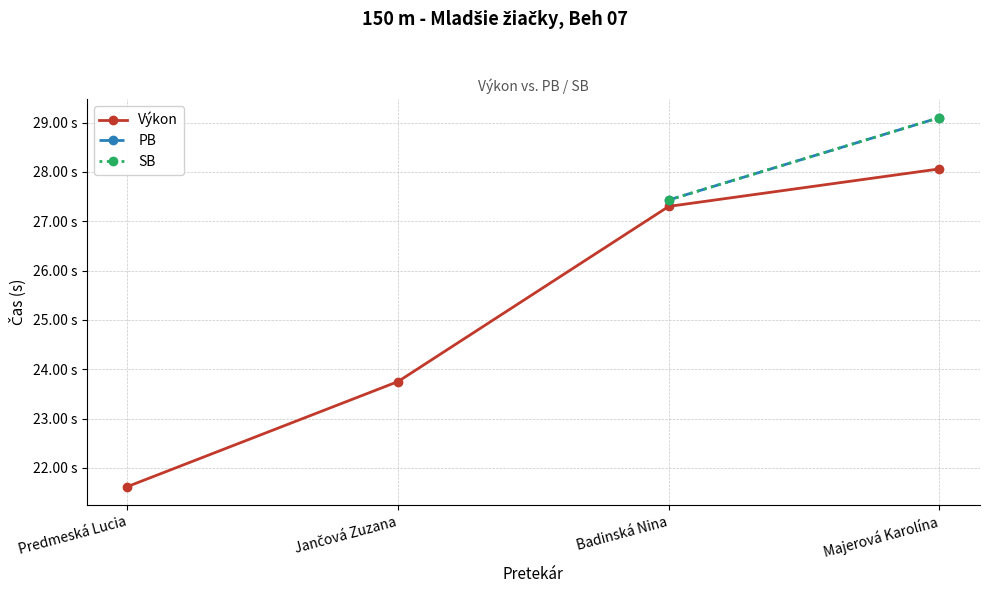

The SB series shows 18.4 at Majerová Karolína. True or false?

False